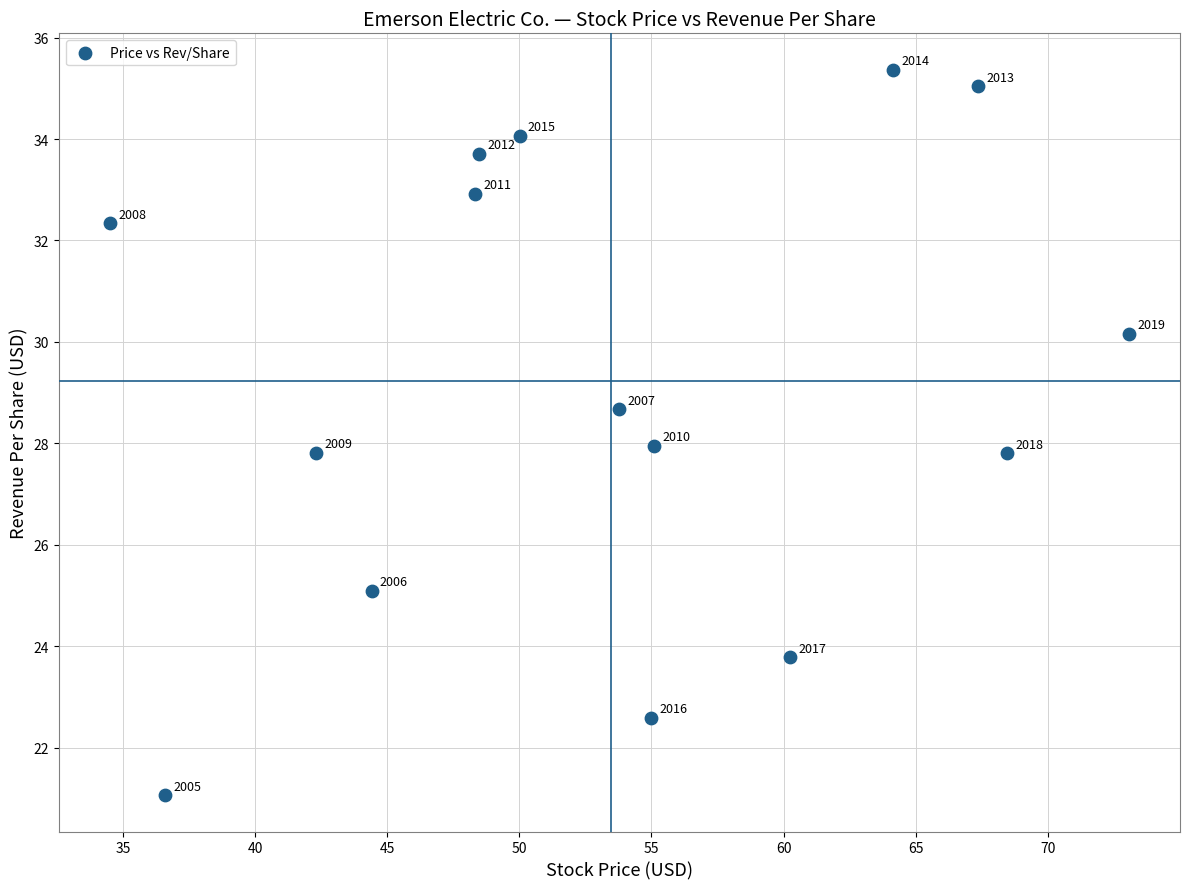

What is the range of X values (max minus min)?

38.6